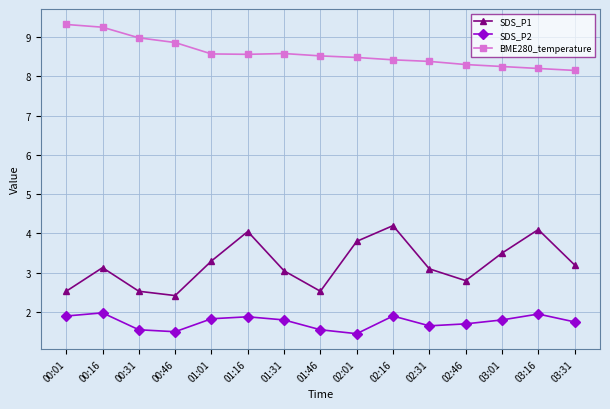

True or false: BME280_temperature has a value of 3.7 at 00:01.

False